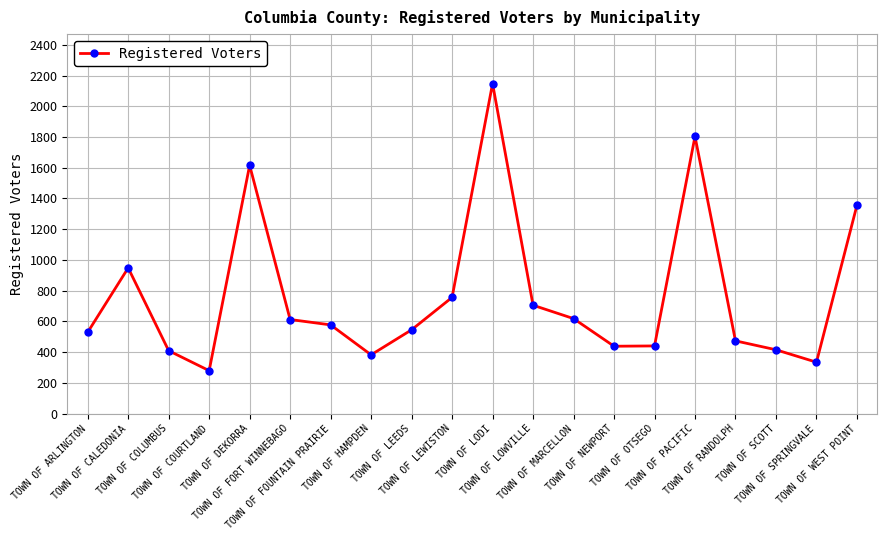

What is the maximum value shown in the chart?

2148